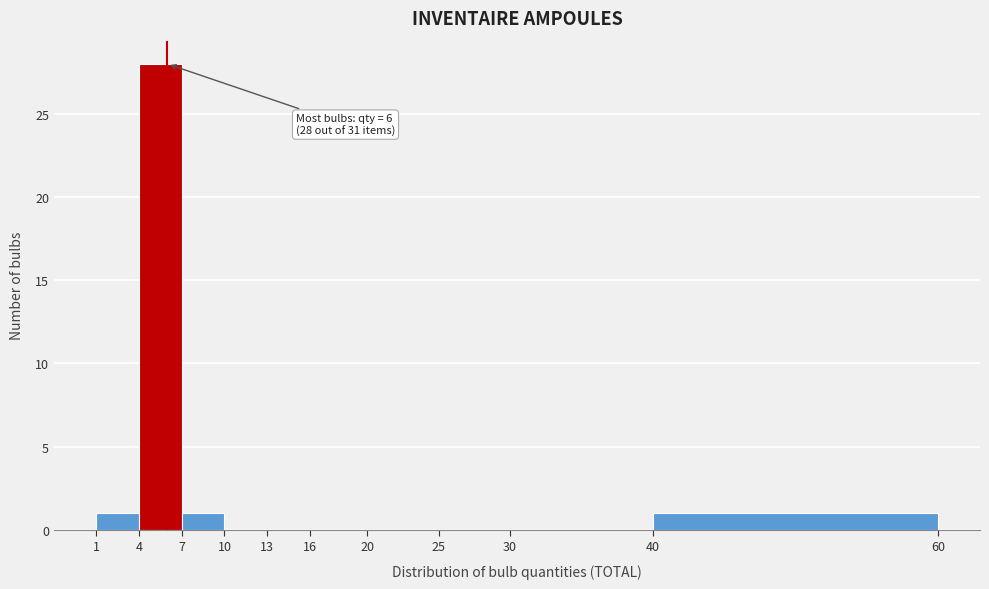

Over which range of the x-axis is the bar tallest?

4 to 7